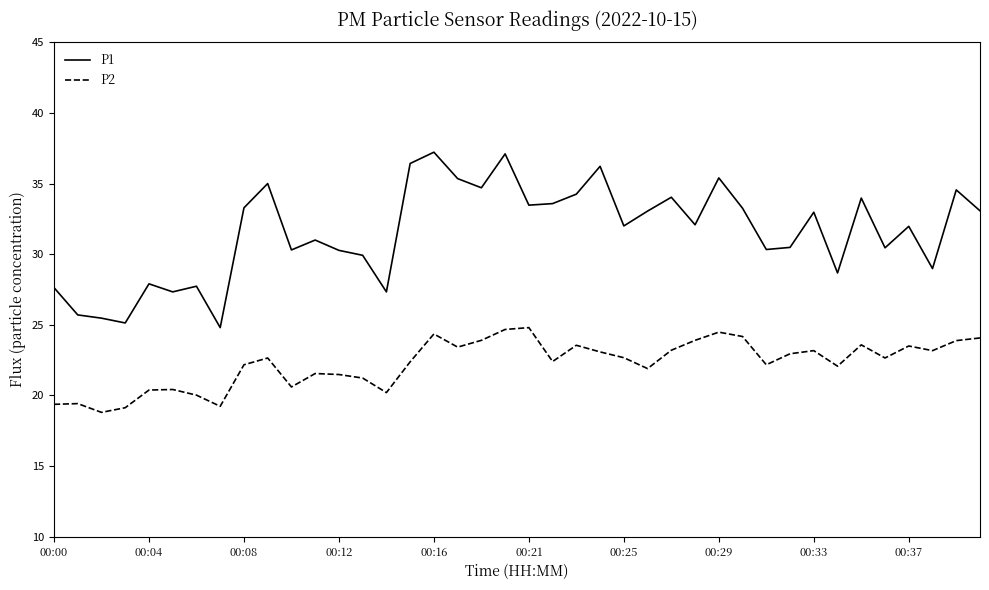

What are all the series names shown in the legend?

P1, P2